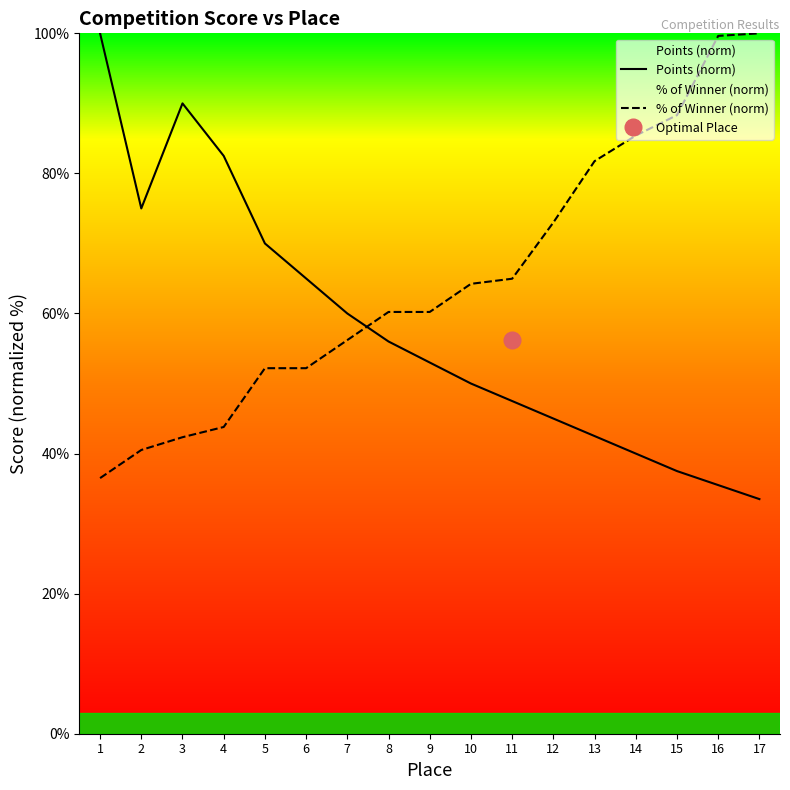

What is the greatest value displayed?

100.0